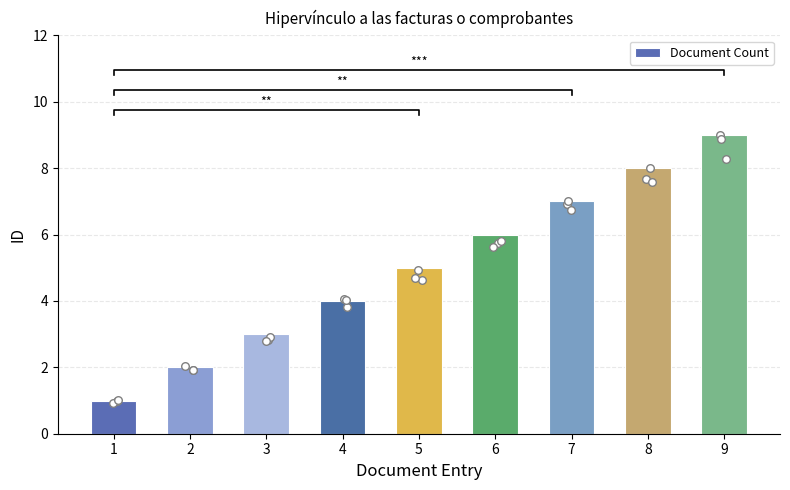

Approximately how many times larger is the value at 1 compared to 6?

0.2